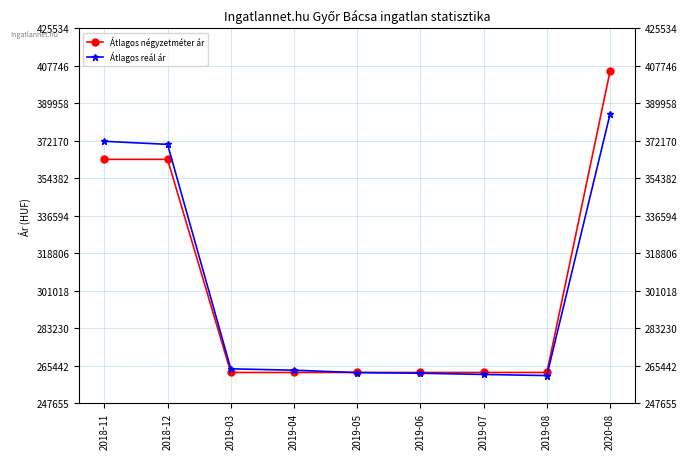

Reading right to left, extract all data points from this chart.

Átlagos négyzetméter ár: 405270	262162	262162	262162	262162	262162	262162	363333	363333
Átlagos reál ár: 384915	260689	261217	261807	262103	263233	263891	370449	371906